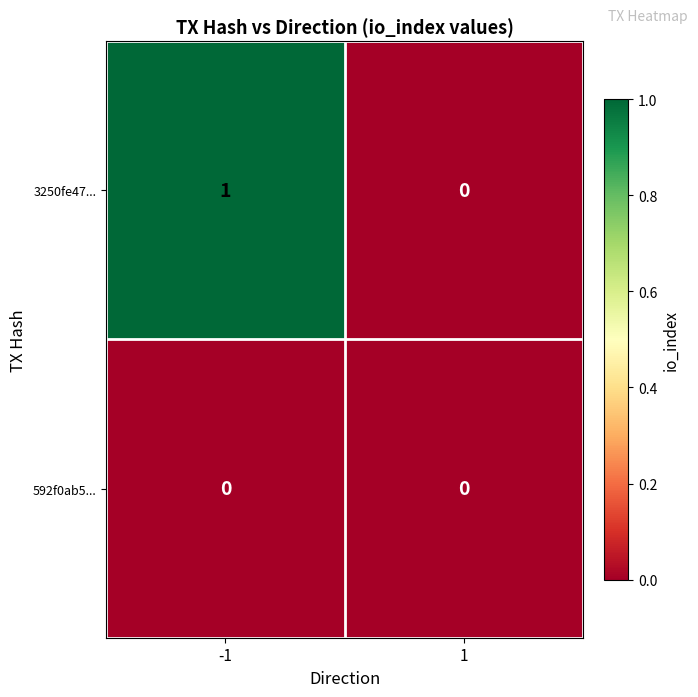

Reading left to right, what are all the values shown in this chart?

3250fe47...: -1=1	1=0
592f0ab5...: -1=0	1=0